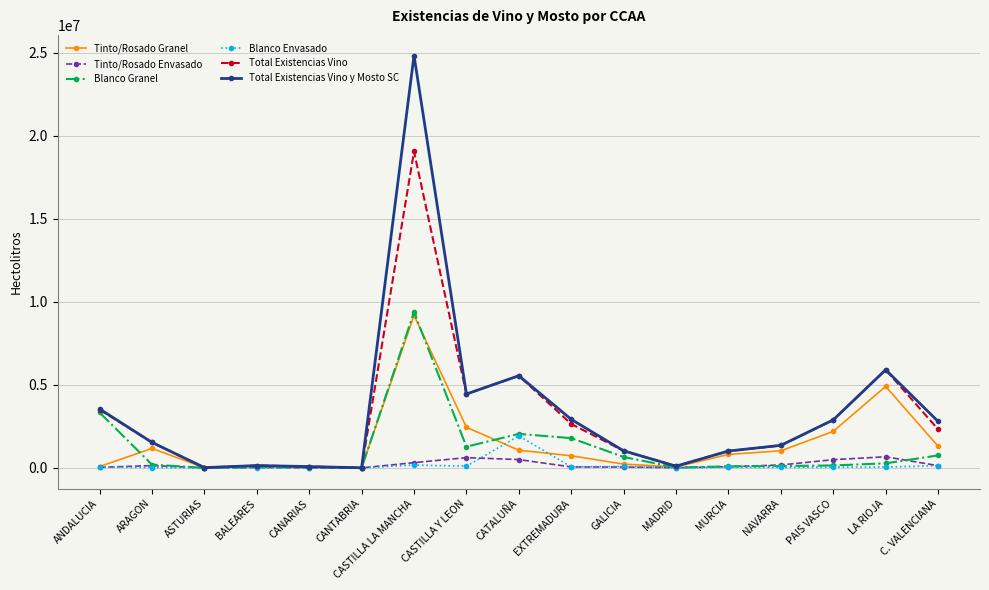

True or false: Total Existencias Vino has more than 2 interior local peaks.

True